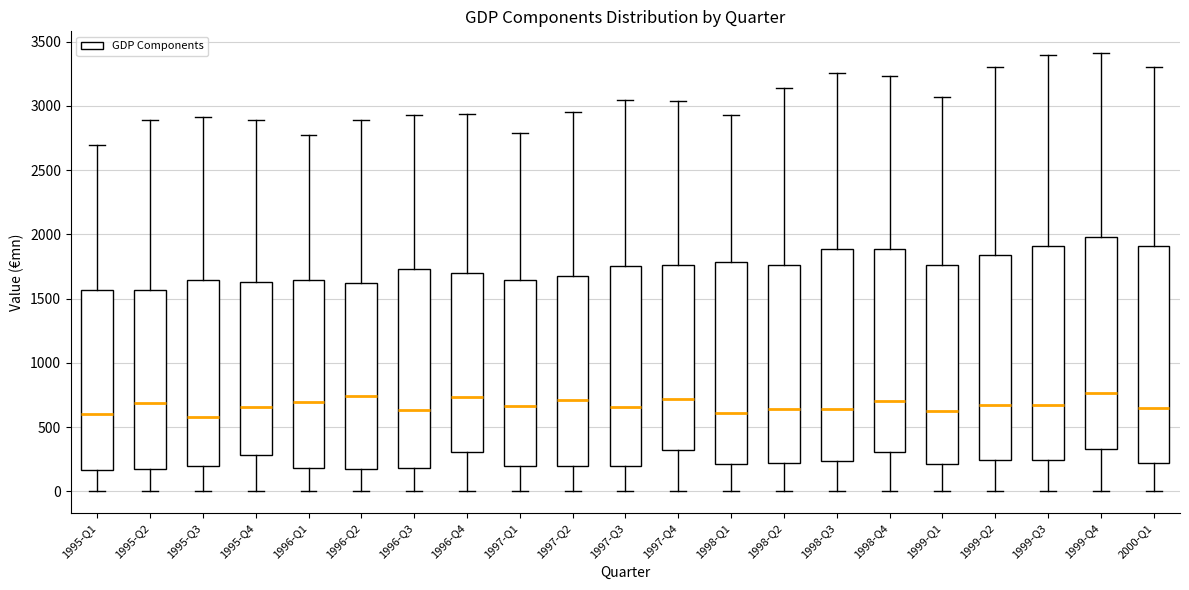

Where does the upper whisker of the box for 1999-Q3 end on the y-axis? The values are not printed on the chart, so give them approximately, as read against the axis.

3400